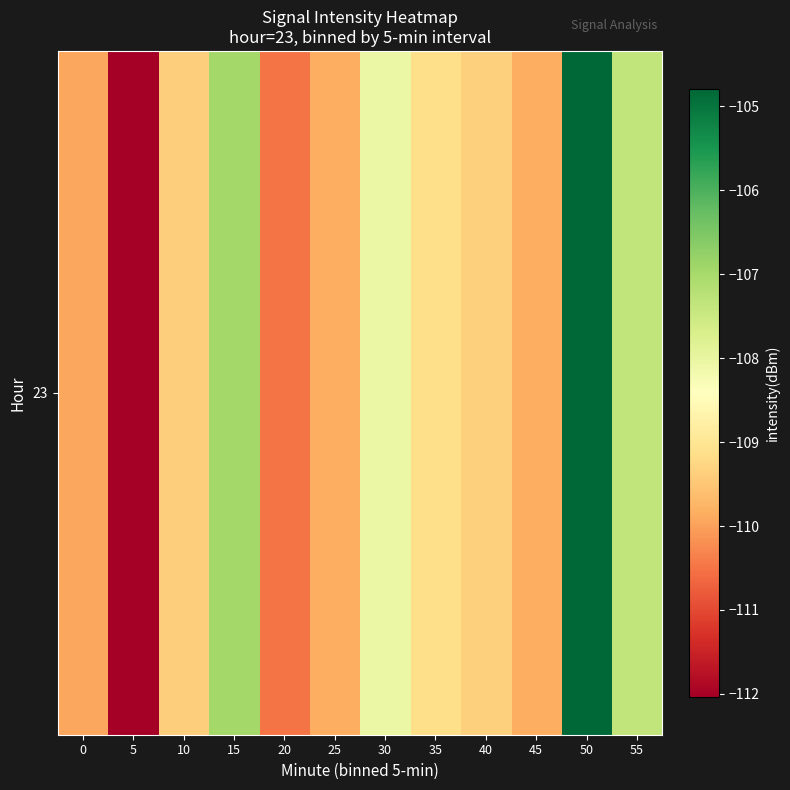

What is the sum of the values at 20 and 30?

-218.5